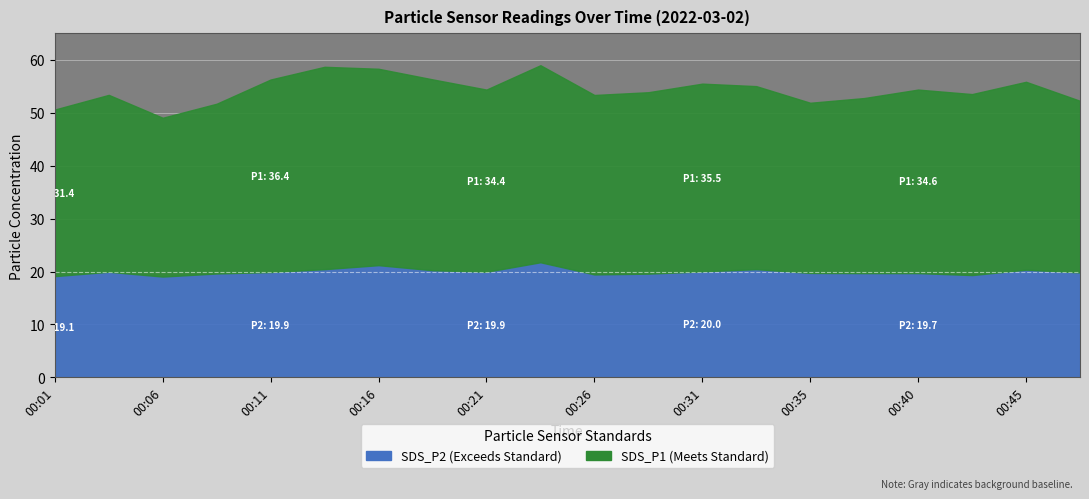

What are all the series names shown in the legend?

SDS_P1, SDS_P2